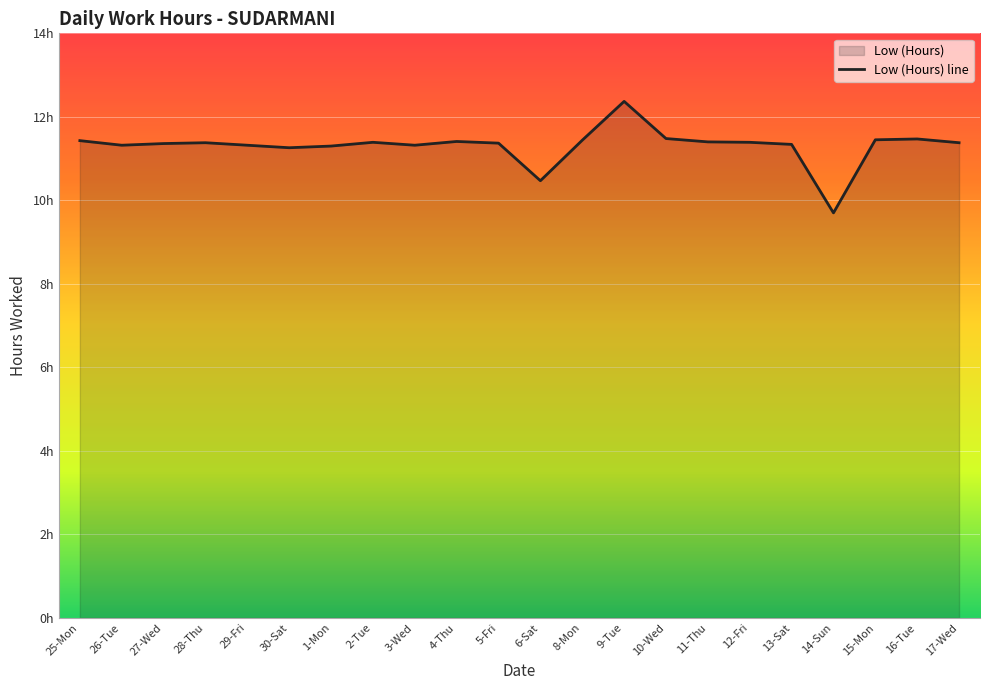

How many lines are shown in the chart?

1